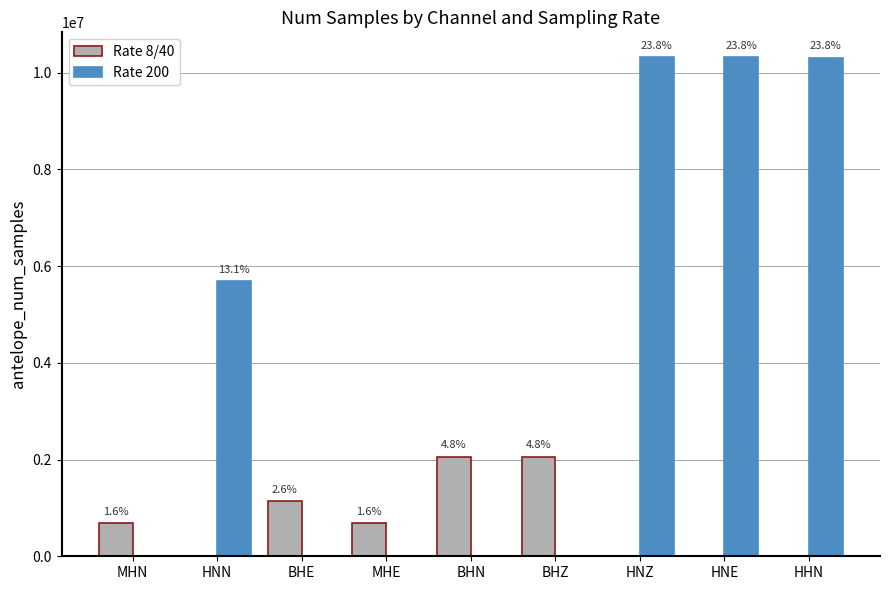

Rank the series at HNE from lowest to highest value.

Rate 8/40, Rate 200